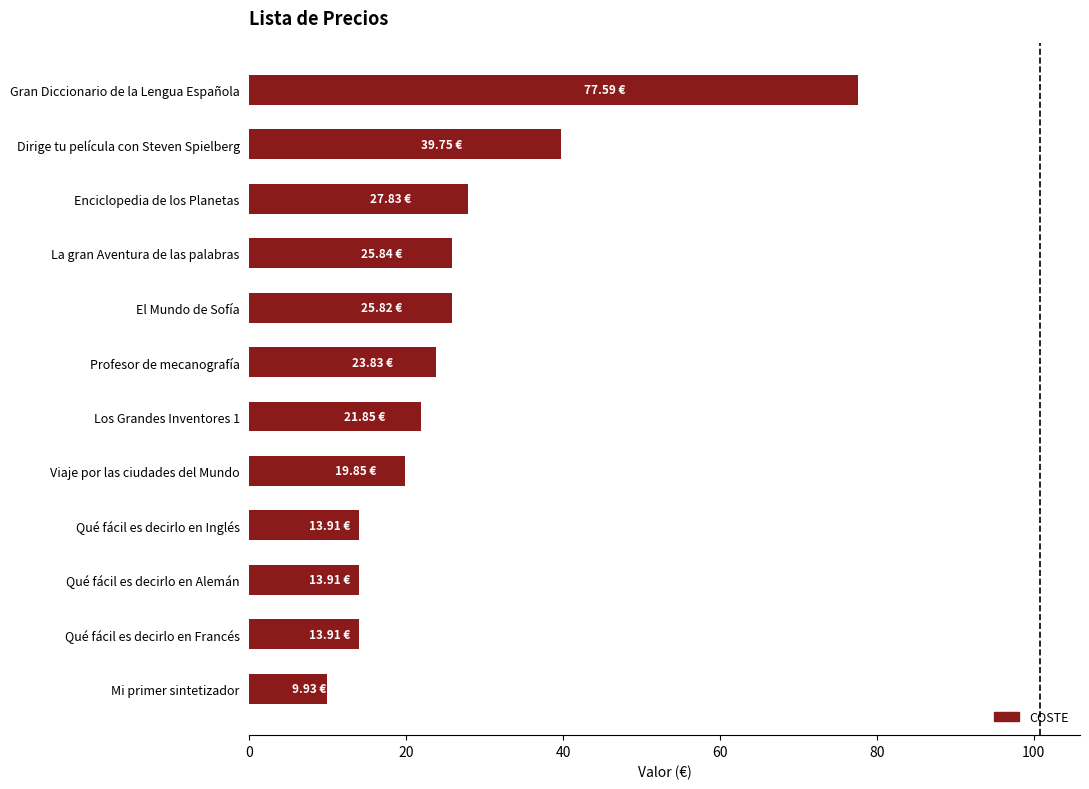

Which label corresponds to the largest value in the chart?

Gran Diccionario de la Lengua Española